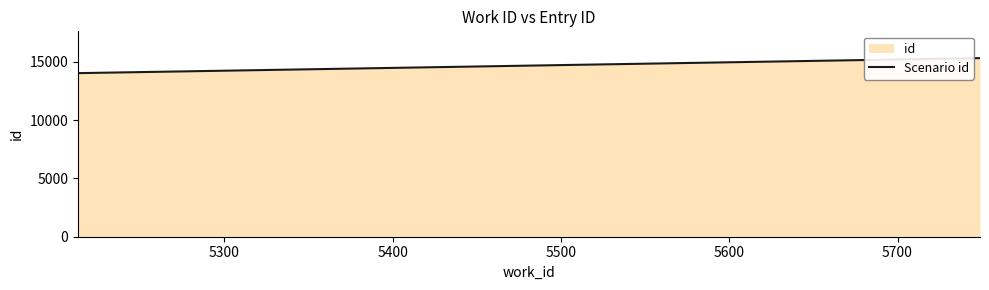

Reading right to left, extract all data points from this chart.

15316	15262	14028